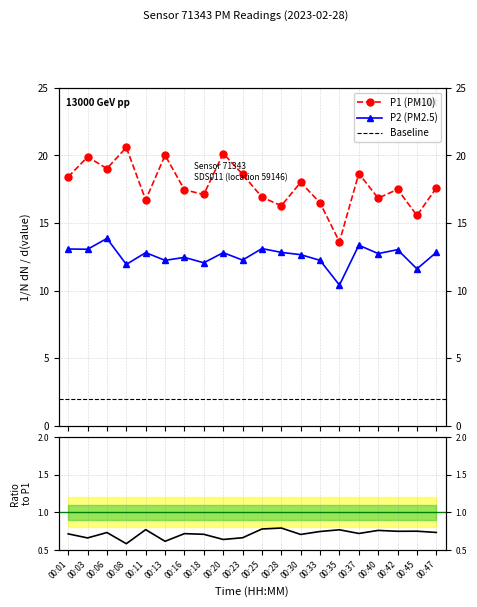

What is the value of the P2 point at the 17th from the left?

12.7